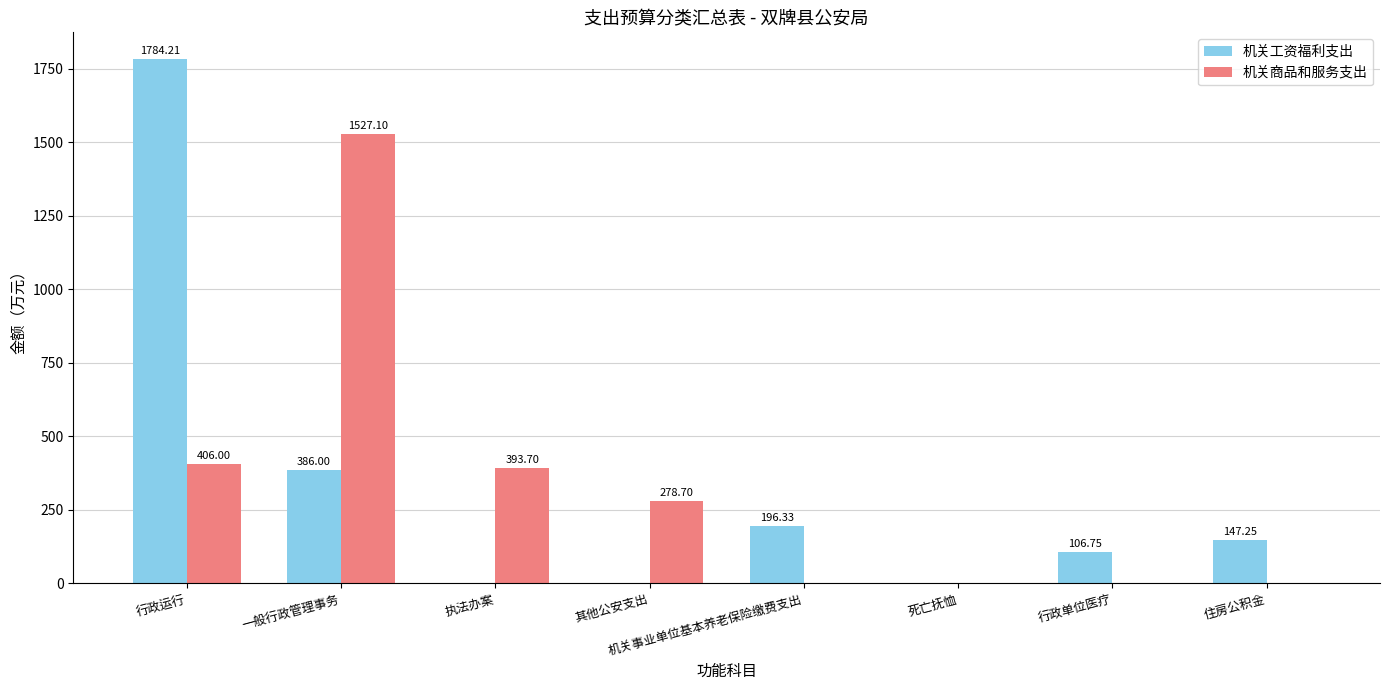

How many values in the 机关商品和服务支出 series exceed 278?

4